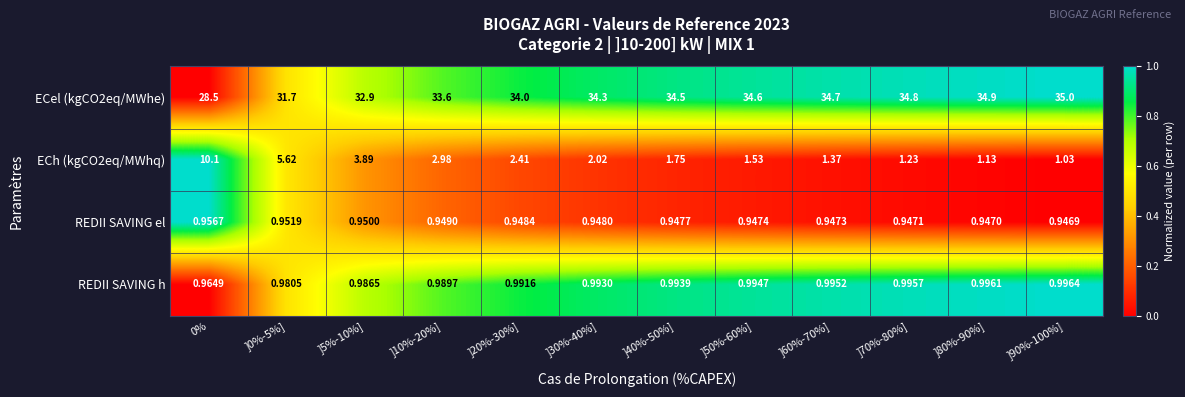

What is the total value across all series at ]30%-40%]?

38.3